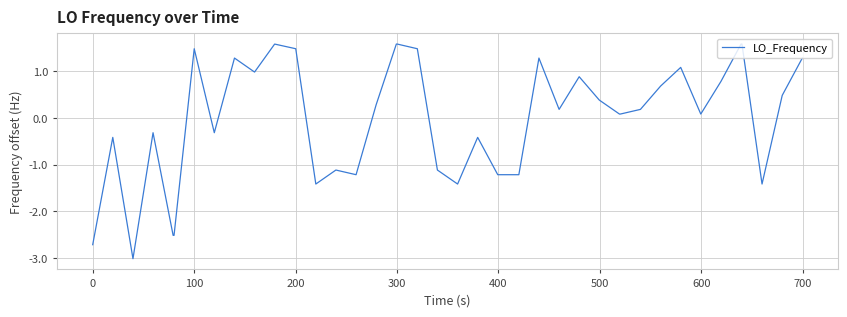

What is the minimum value shown in the chart?

-3.0